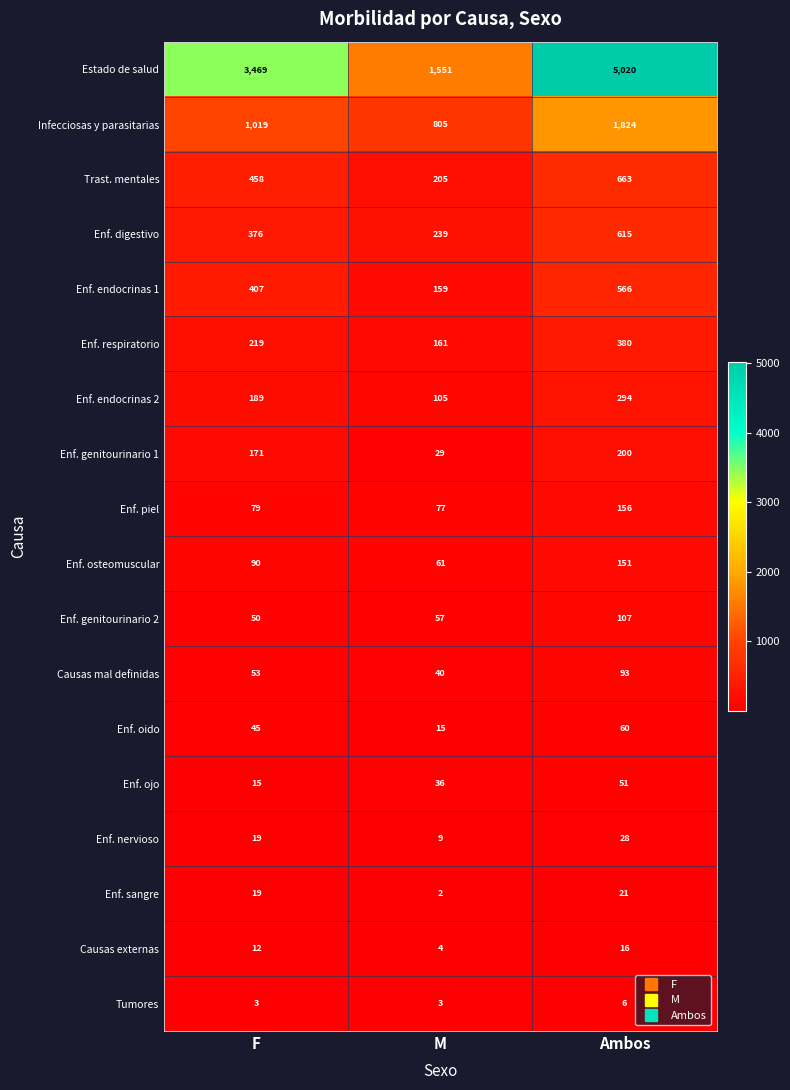

Is it true that Enf. genitourinario 2 equals 17 at M?

False